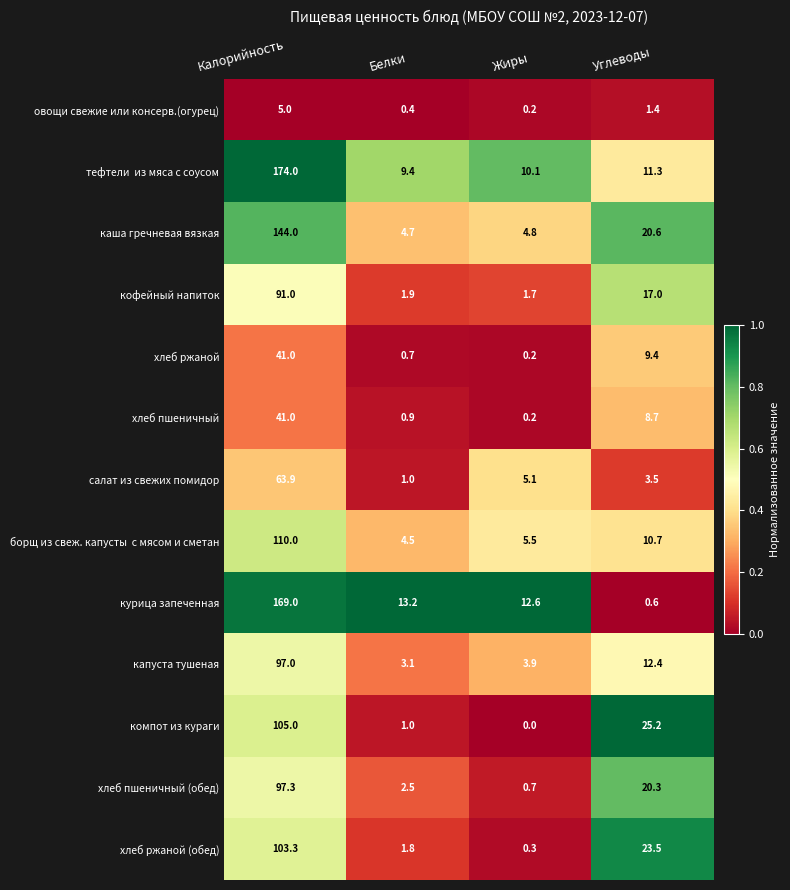

At which category is the sum across all series the highest?

Калорийность